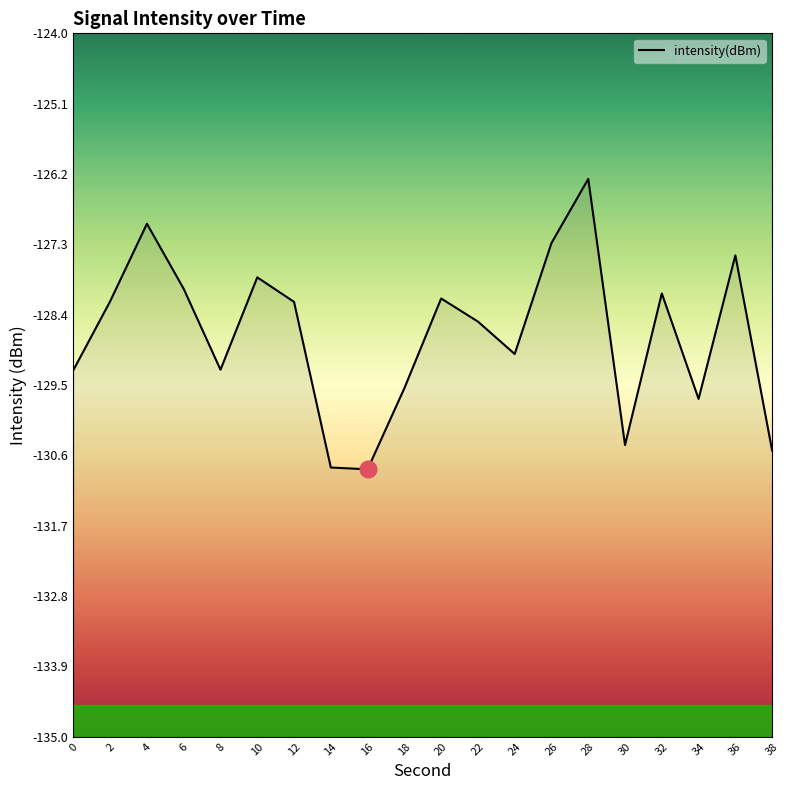

Where does the data first go above -128?

4